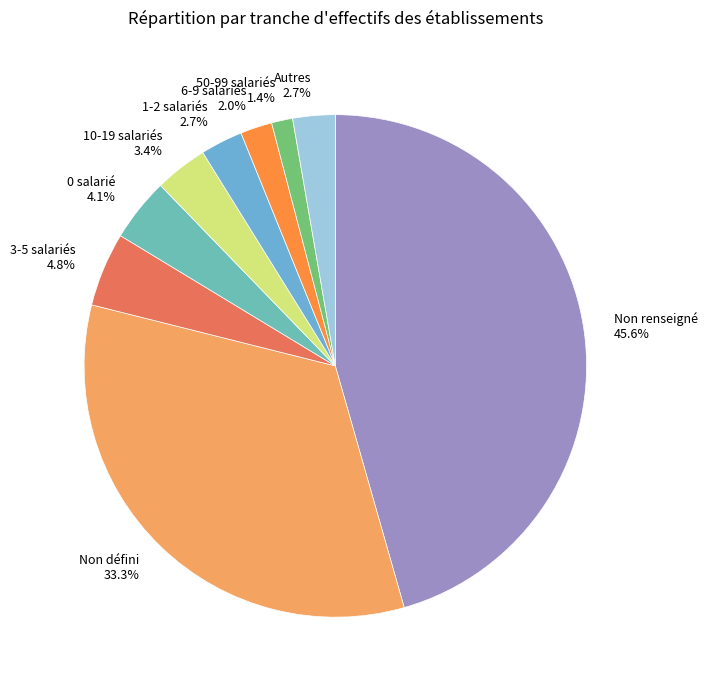

Which category has the smallest portion of the pie?

50-99 salariés 1.4%